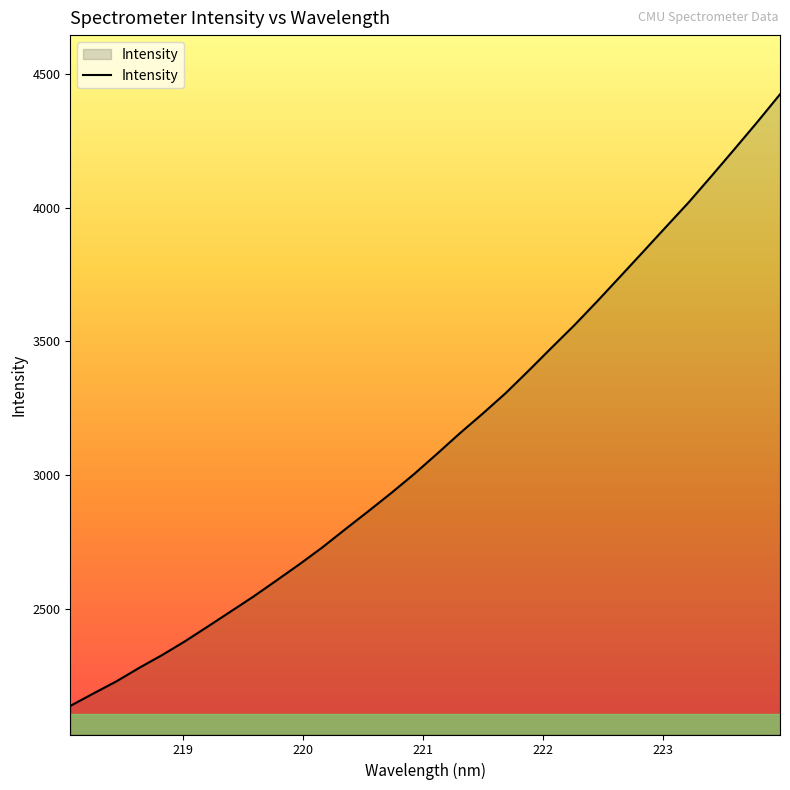

What is the minimum value shown in the chart?

2137.7